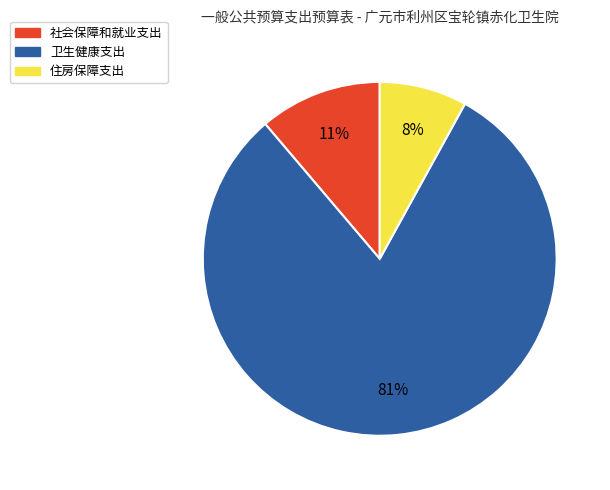

What is the largest slice in the pie chart?

卫生健康支出